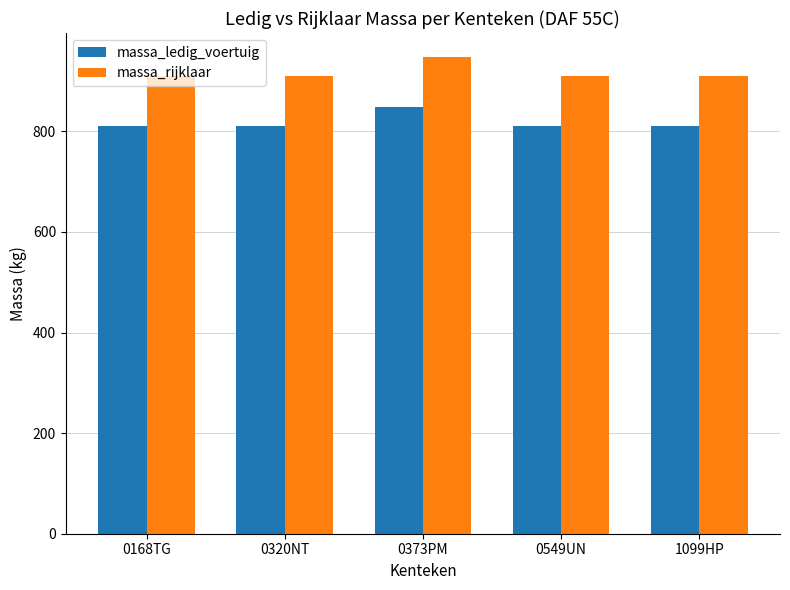

What position from the right is 0320NT?

4